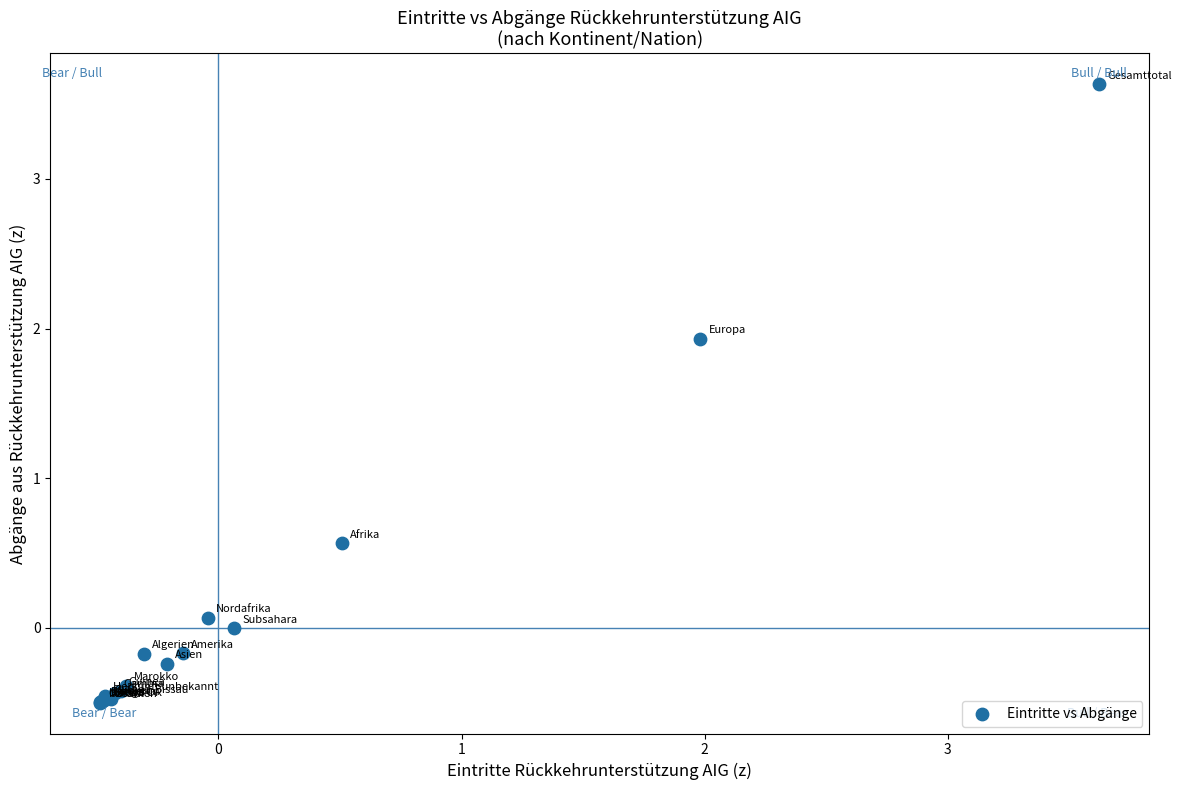

What Y value in the scatter plot is closest to 1?

0.6